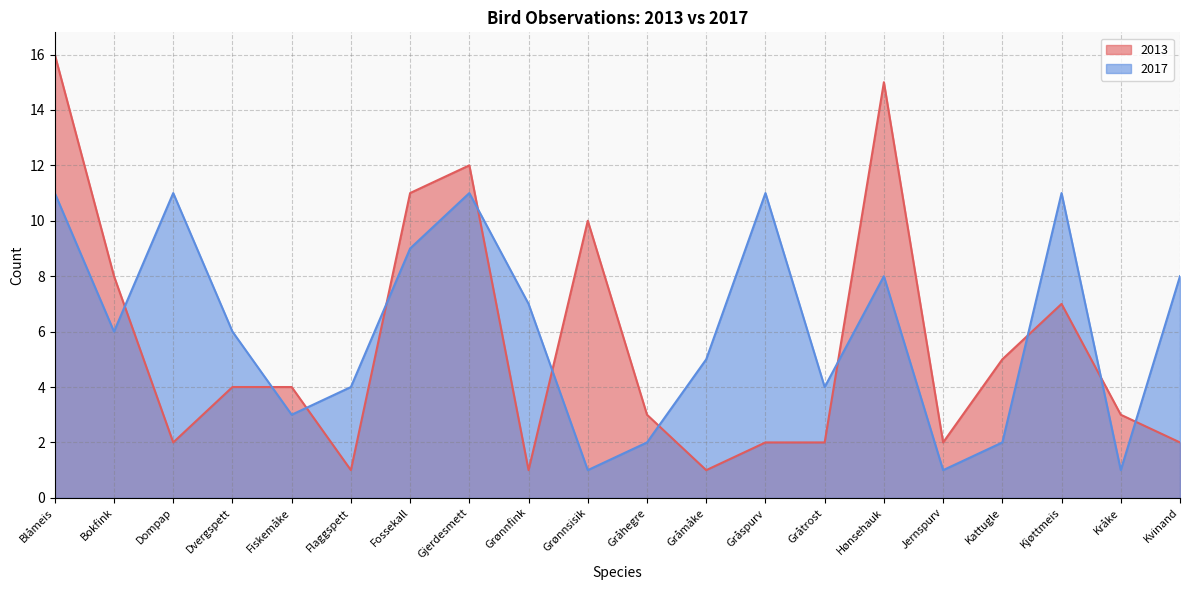

What is the value of the 2017 point at the 6th from the left?

4